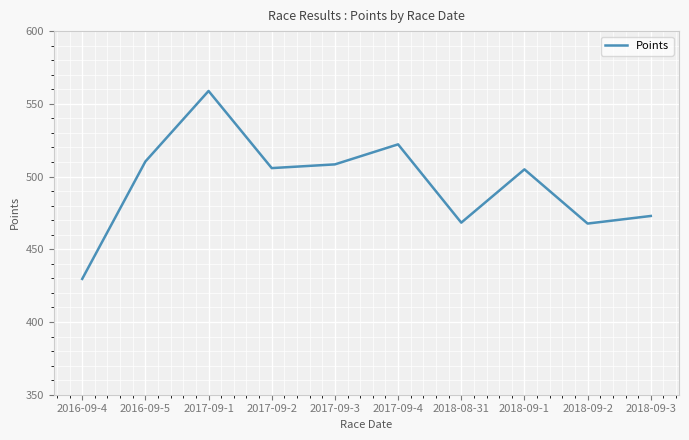

True or false: the data has more than 2 interior local peaks.

True